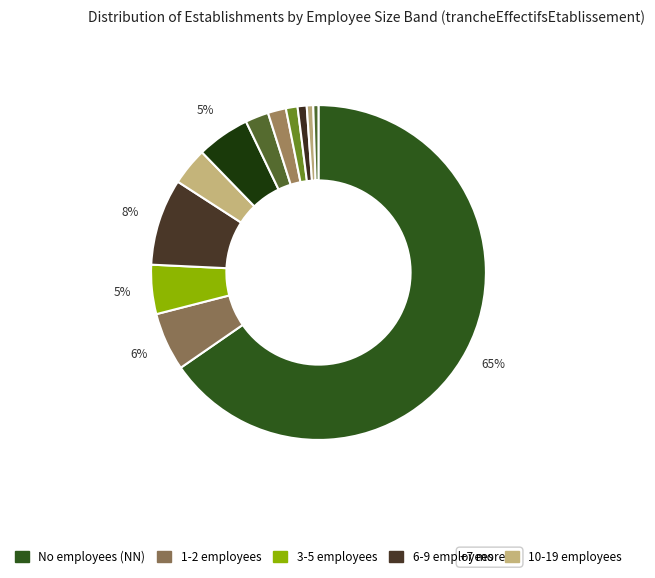

Is there any slice that represents more than half of the pie?

Yes